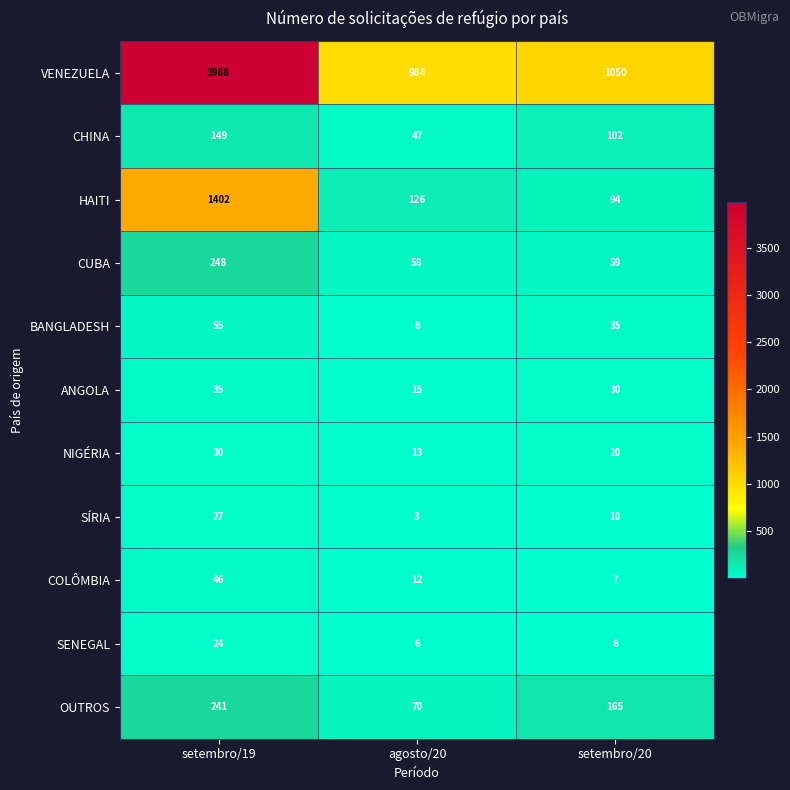

What is the difference between the CUBA values at setembro/19 and setembro/20?

189